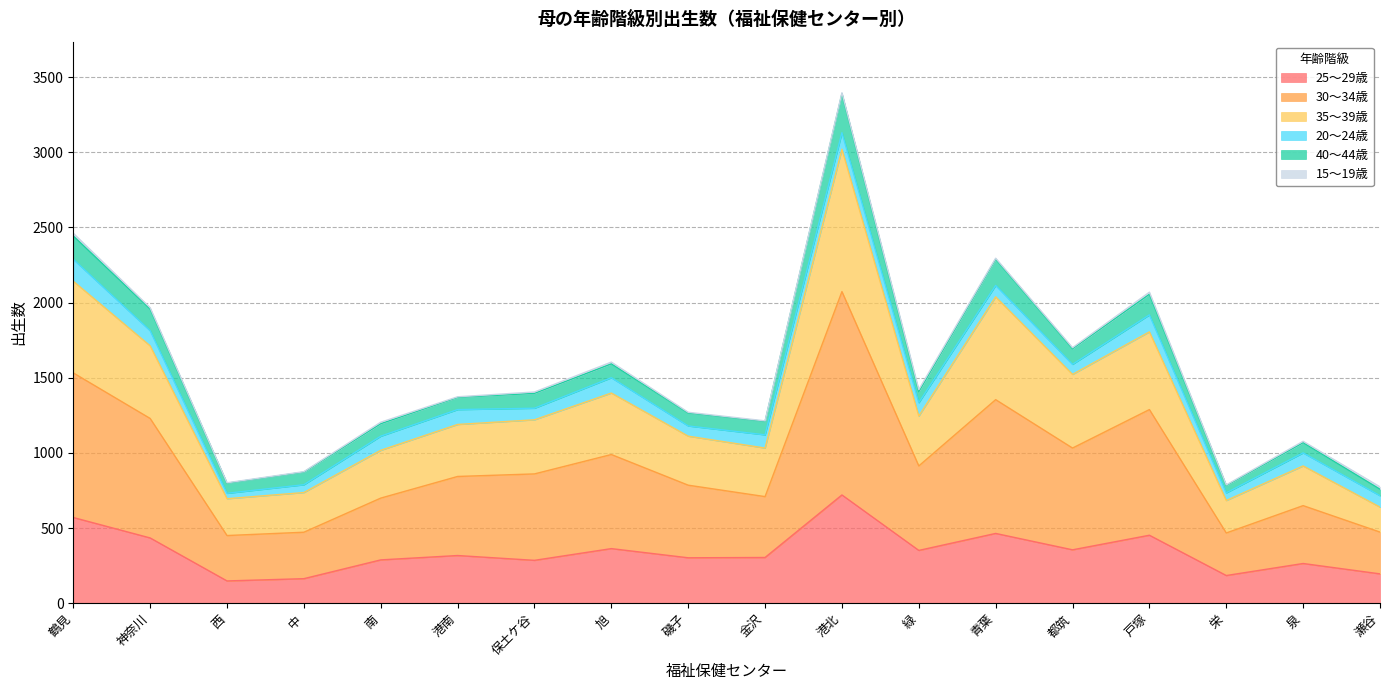

Is the value of 25～29歳 at 戸塚 greater than the value of 35～39歳 at 都筑?

No